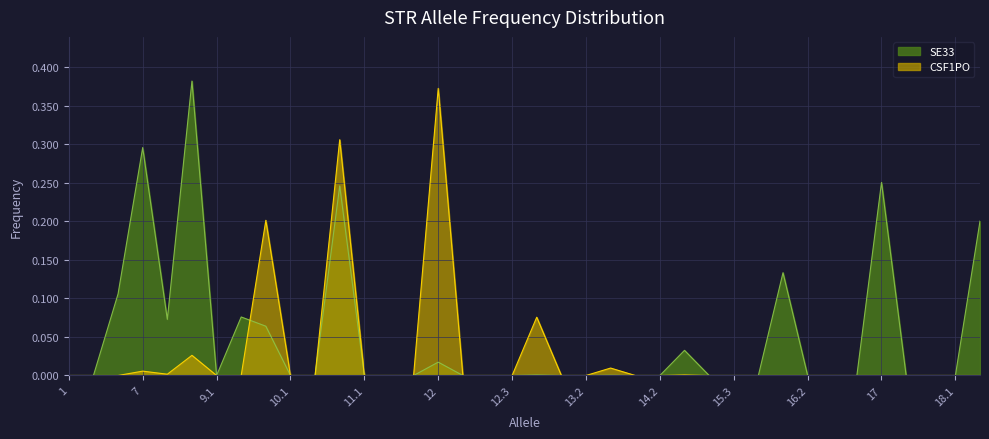

Reading left to right, extract all data points from this chart.

CSF1PO: 1=0.0	5=0.0	6=0.0	7=0.0	8=0.0	9=0.0	9.1=0.0	9.3=0.0	10=0.2	10.1=0.0	10.3=0.0	11=0.3	11.1=0.0	11.2=0.0	11.3=0.0	12=0.4	12.1=0.0	12.2=0.0	12.3=0.0	13=0.1	13.1=0.0	13.2=0.0	14=0.0	14.1=0.0	14.2=0.0	15=0.0	15.2=0.0	15.3=0.0	16.1=0.0	16=0.0	16.2=0.0	16.3=0.0	17.1=0.0	17=0.0	17.2=0.0	17.3=0.0	18.1=0.0	18=0.0
SE33: 1=0.0	5=0.0	6=0.1	7=0.3	8=0.1	9=0.4	9.1=0.0	9.3=0.1	10=0.1	10.1=0.0	10.3=0.0	11=0.2	11.1=0.0	11.2=0.0	11.3=0.0	12=0.0	12.1=0.0	12.2=0.0	12.3=0.0	13=0.0	13.1=0.0	13.2=0.0	14=0.0	14.1=0.0	14.2=0.0	15=0.0	15.2=0.0	15.3=0.0	16.1=0.0	16=0.1	16.2=0.0	16.3=0.0	17.1=0.0	17=0.3	17.2=0.0	17.3=0.0	18.1=0.0	18=0.2